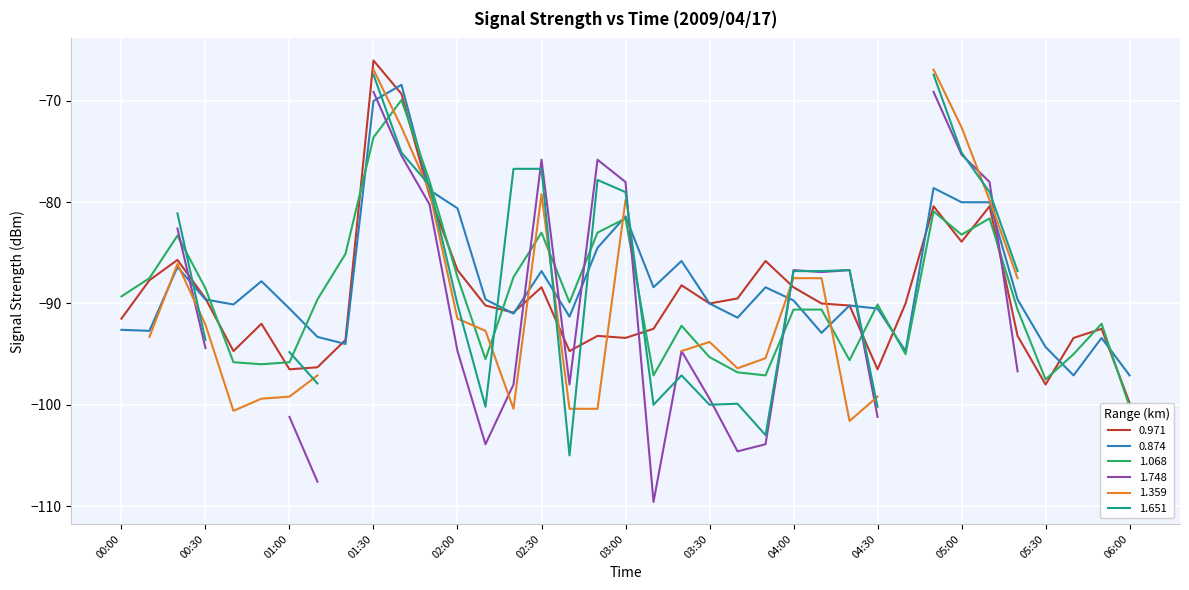

The value of 0.971 at 02:30 is -88.4. True or false?

True